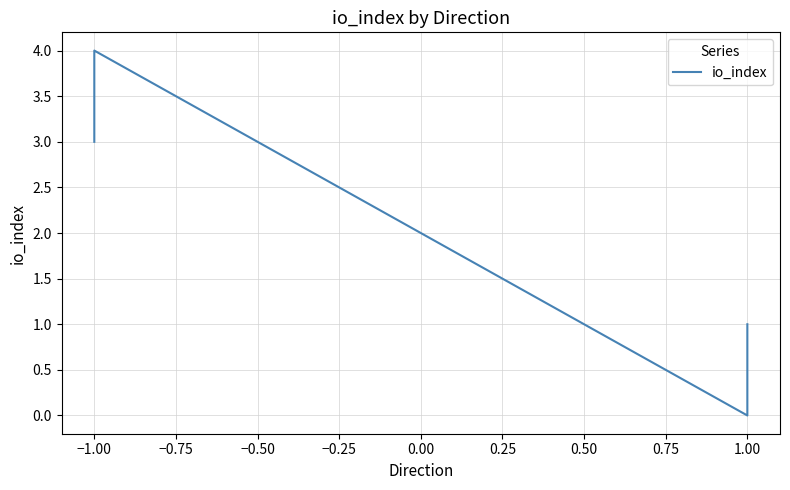

True or false: there are more than 0 points higher than both neighbors.

True